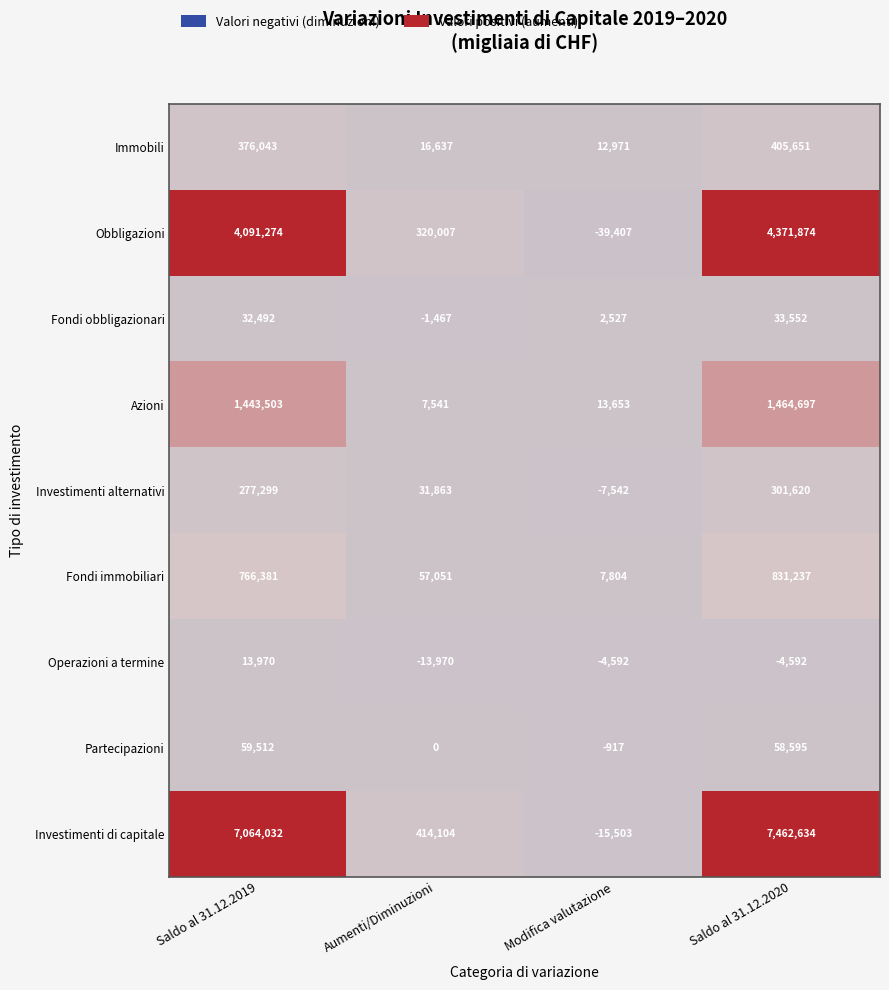

True or false: Fondi immobiliari has a value of 101706 at Aumenti/Diminuzioni.

False